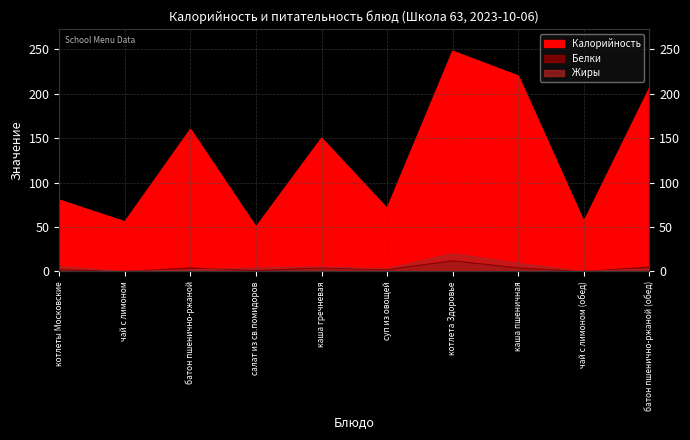

How many categories are shown in the chart?

10